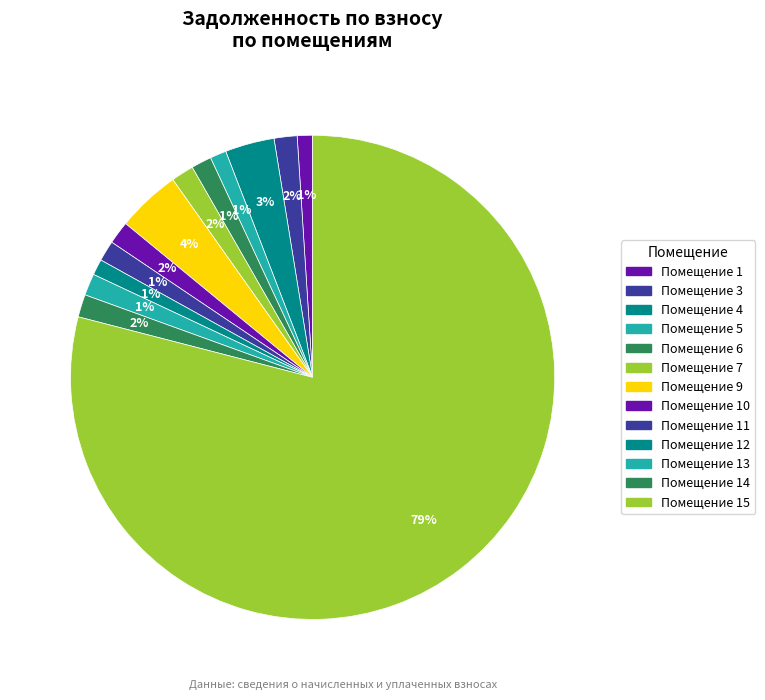

Which slice is the largest?

15